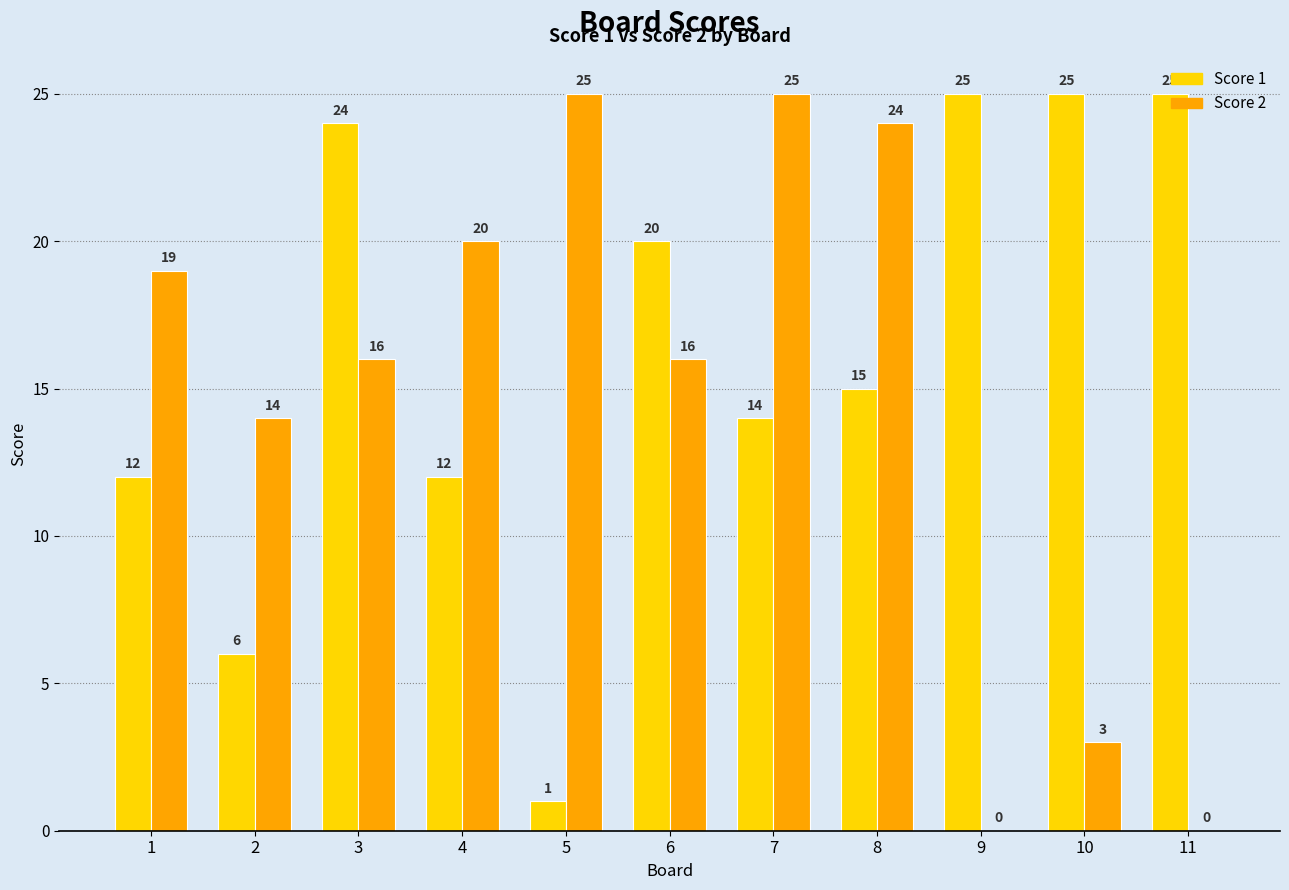

Reading left to right, transcribe all the data shown in this chart.

Score 1: 1=12	2=6	3=24	4=12	5=1	6=20	7=14	8=15	9=25	10=25	11=25
Score 2: 1=19	2=14	3=16	4=20	5=25	6=16	7=25	8=24	9=0	10=3	11=0